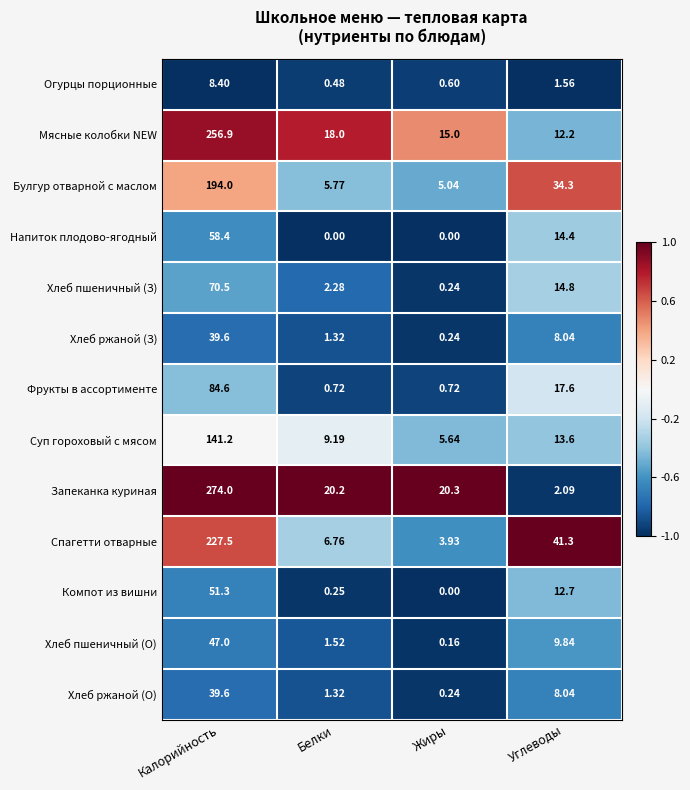

At which label does Напиток плодово-ягодный first exceed 14?

Калорийность